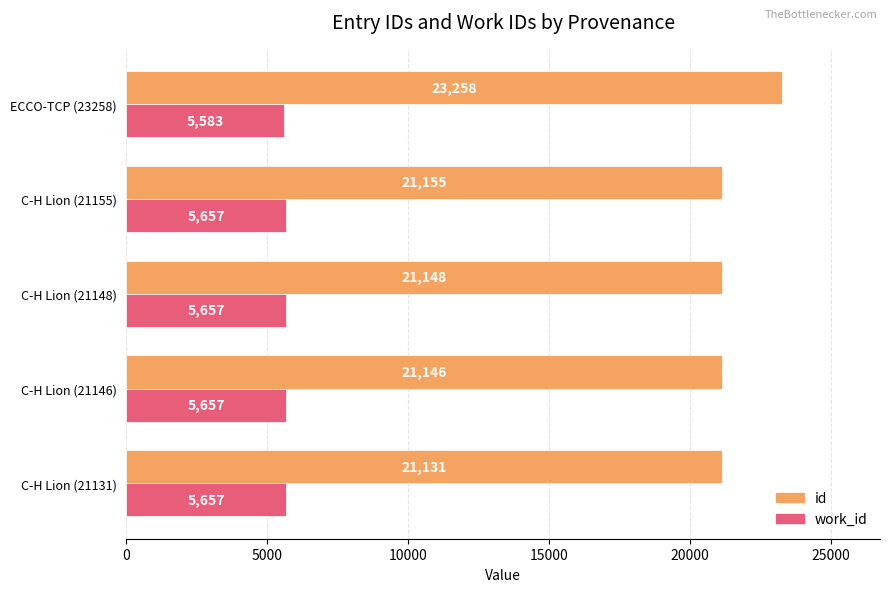

Rank the series by their maximum value, from highest to lowest.

id, work_id